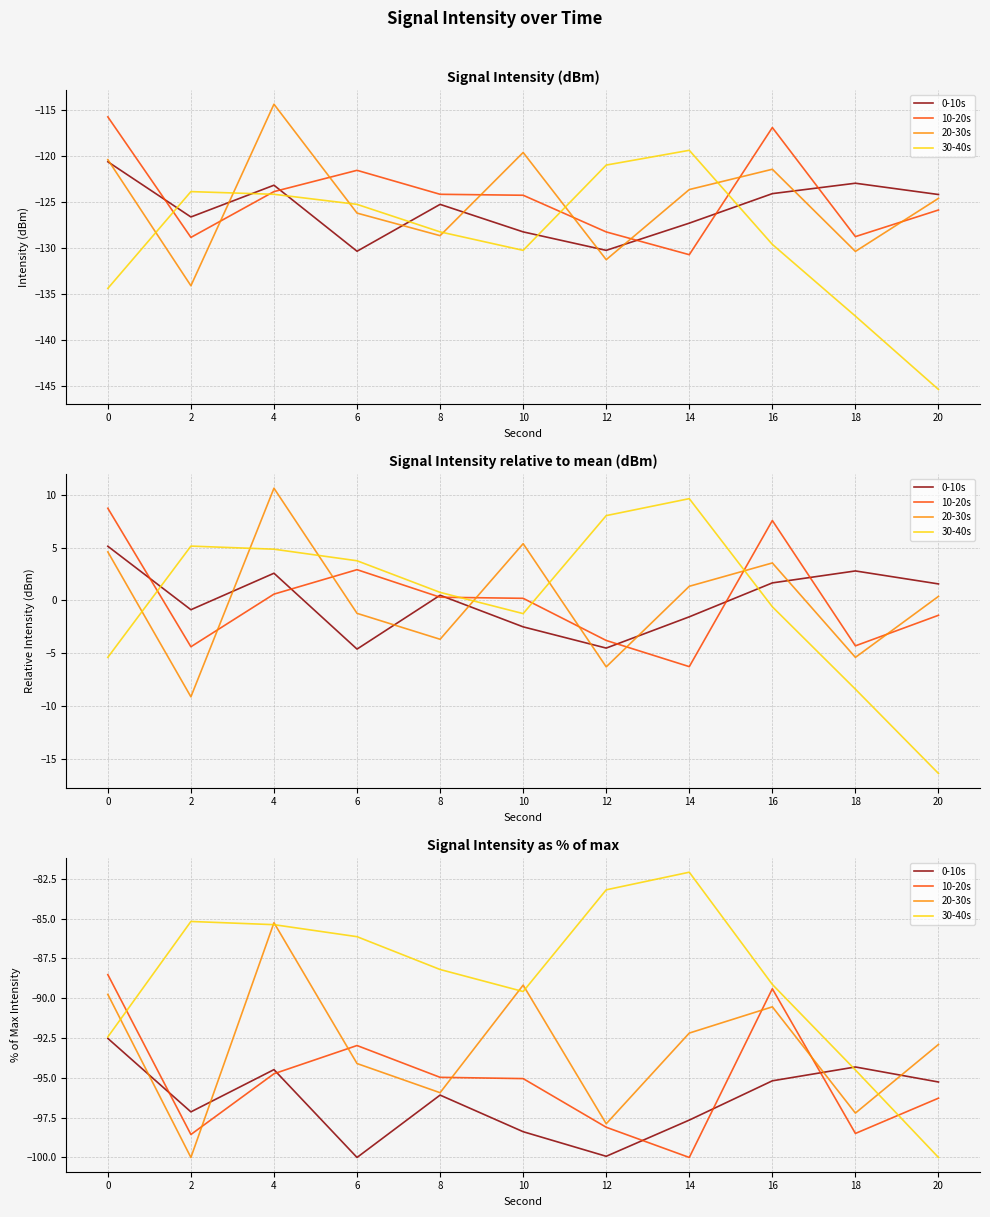

Rank the series at 10 from highest to lowest value.

20-30s, 30-40s, 10-20s, 0-10s